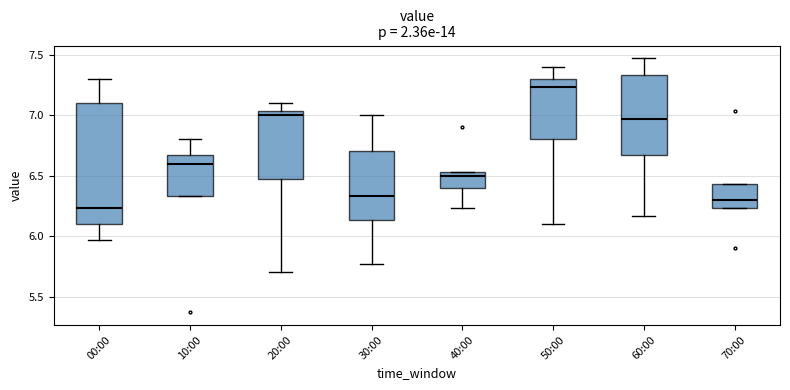

Where is the lower edge of the box for 70:00 on the y-axis? The values are not printed on the chart, so give them approximately, as read against the axis.

6.25